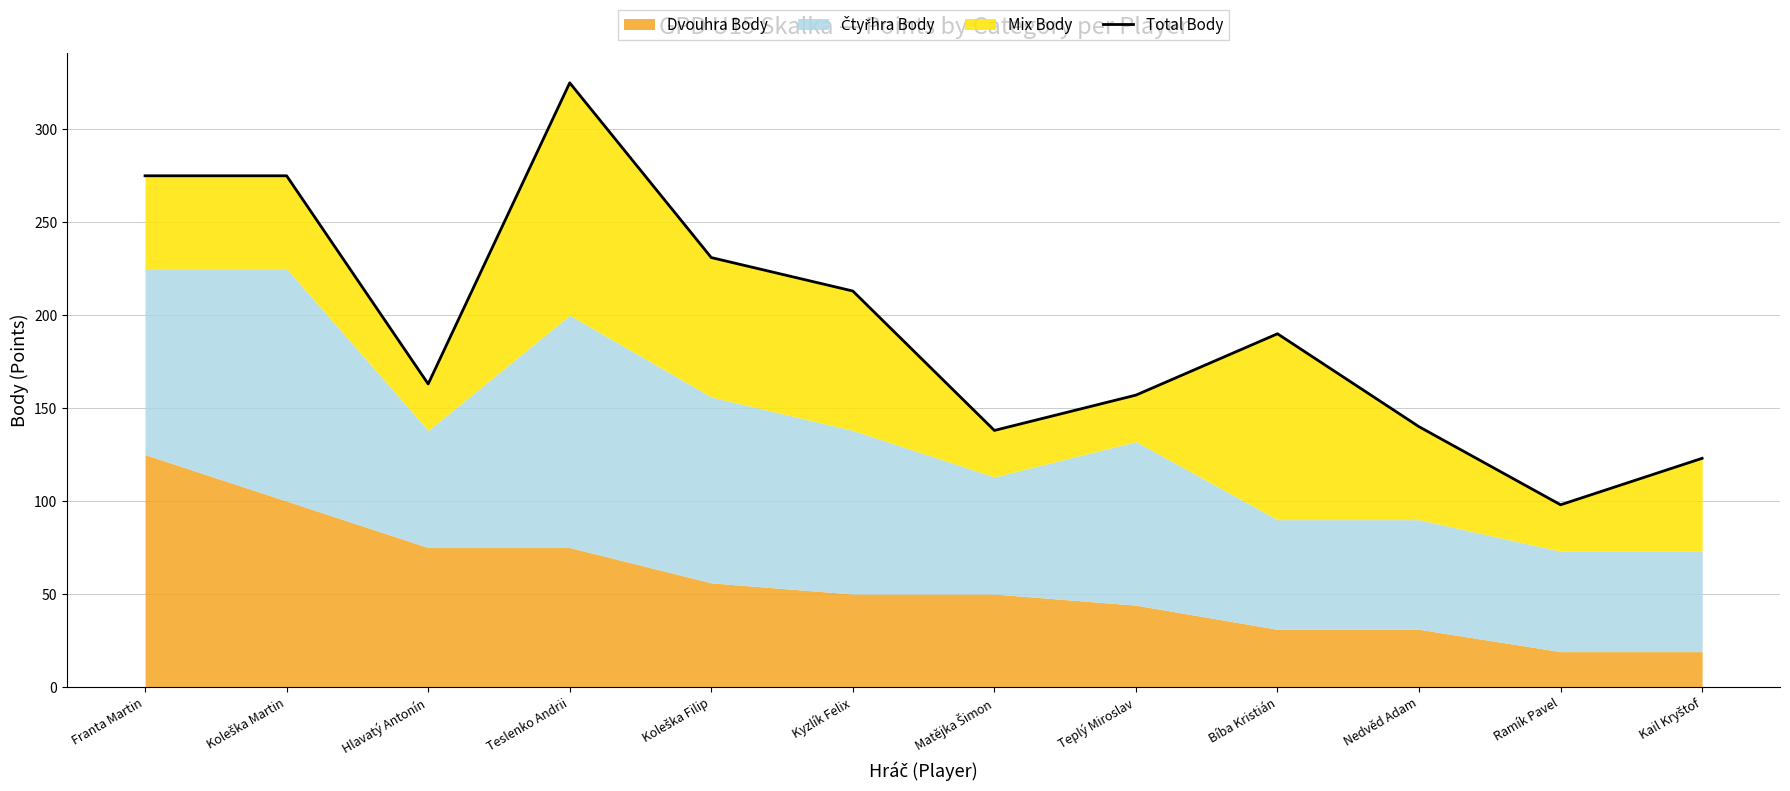

Rank the categories by value from lowest to highest.

Ramík Pavel, Kail Kryštof, Matějka Šimon, Nedvěd Adam, Teplý Miroslav, Hlavatý Antonín, Bíba Kristián, Kyzlík Felix, Koleška Filip, Franta Martin, Koleška Martin, Teslenko Andrii